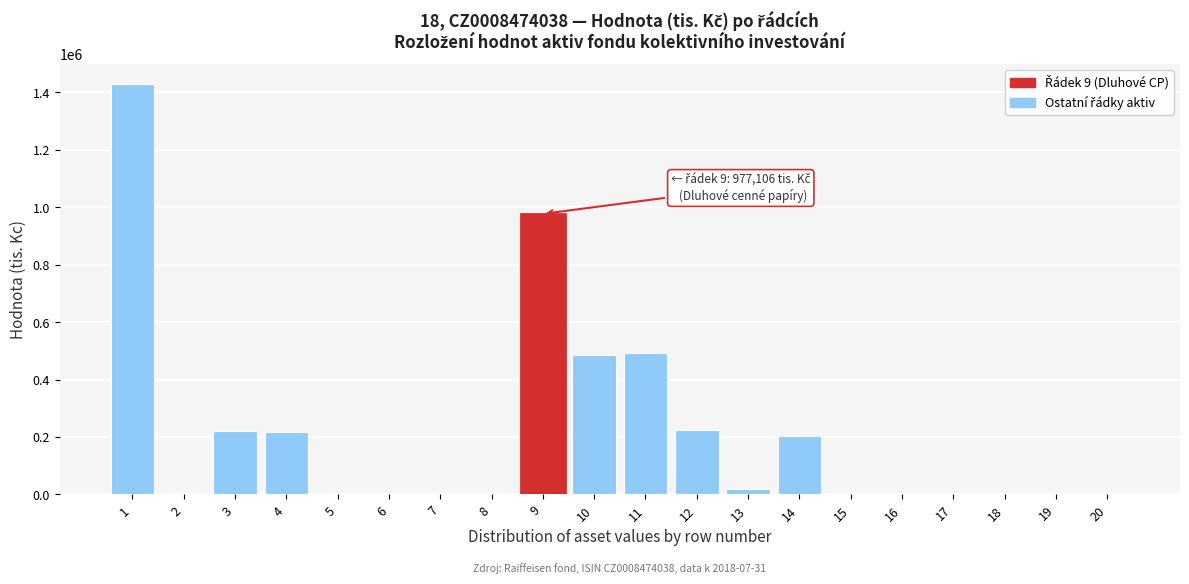

Is it true that the value at 9 is 1743604?

False